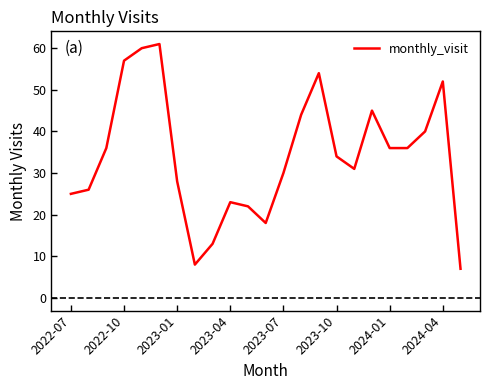

What is the difference between the maximum and minimum values?

54